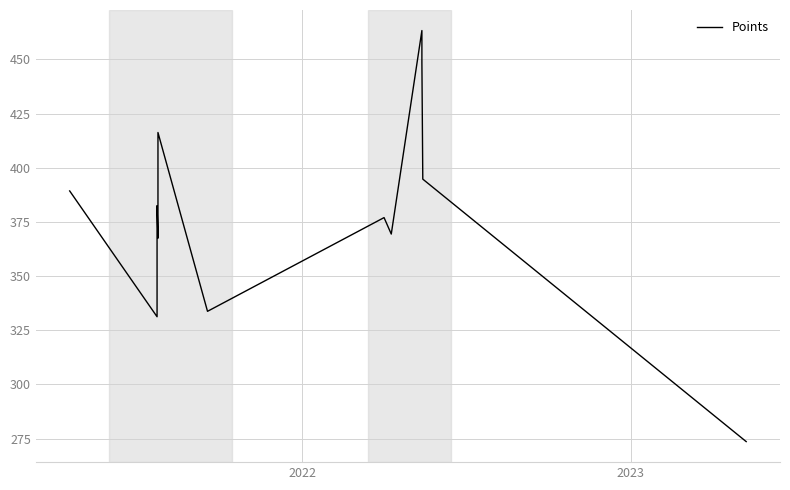

What is the minimum value shown in the chart?

273.6